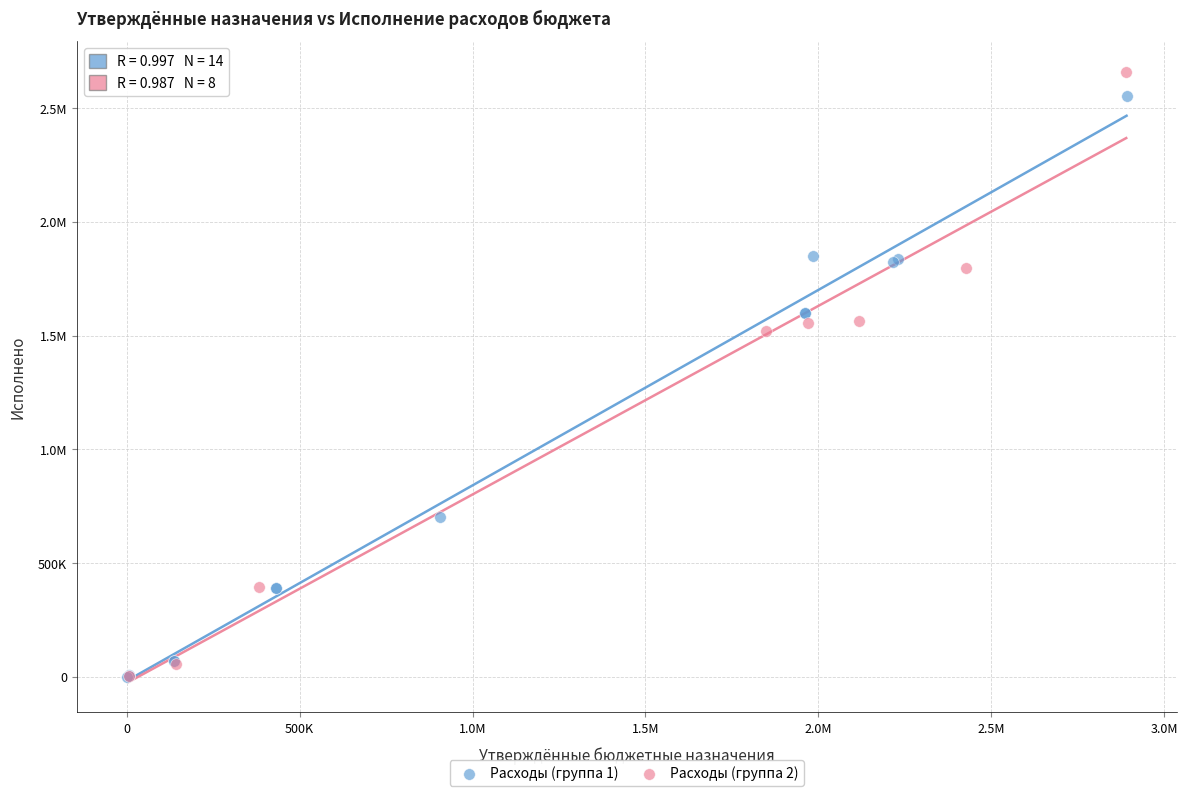

What are all the series names shown in the legend?

Расходы (группа 1), Расходы (группа 2)